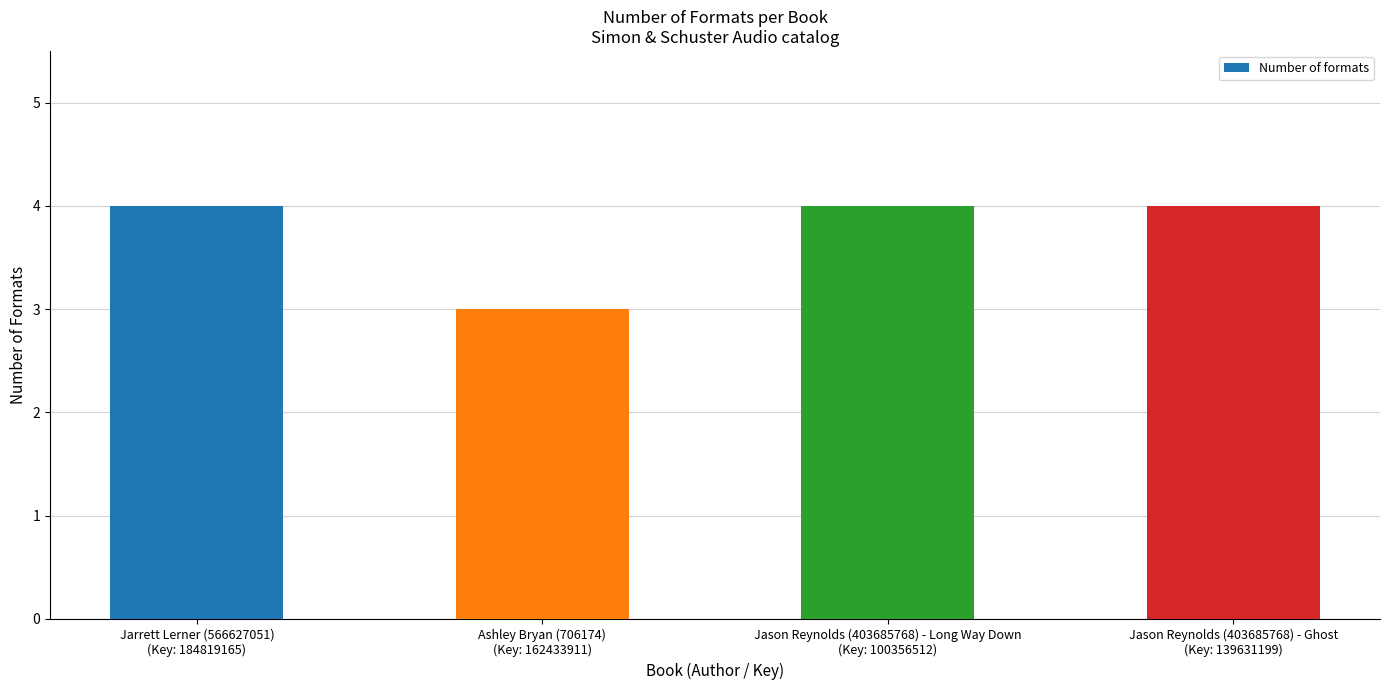

What is the maximum value shown in the chart?

4